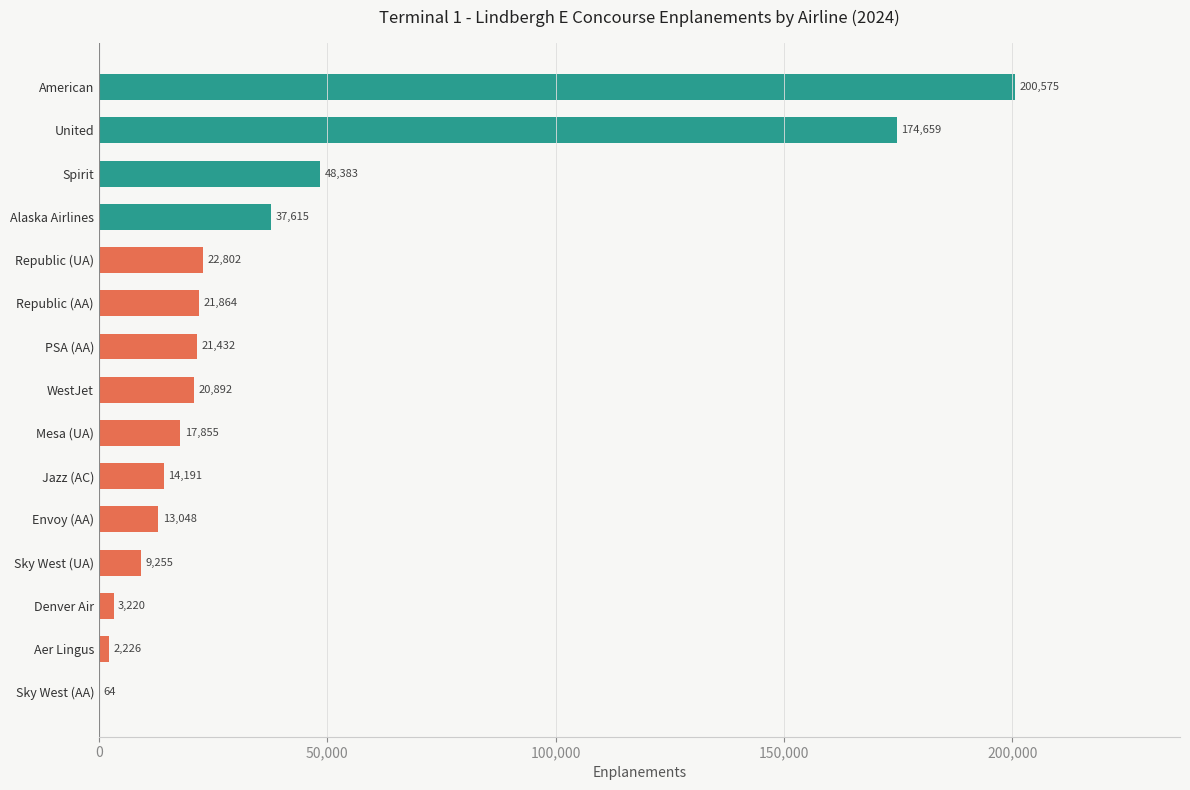

What is the change in value from Republic (UA) to Spirit?

+25581